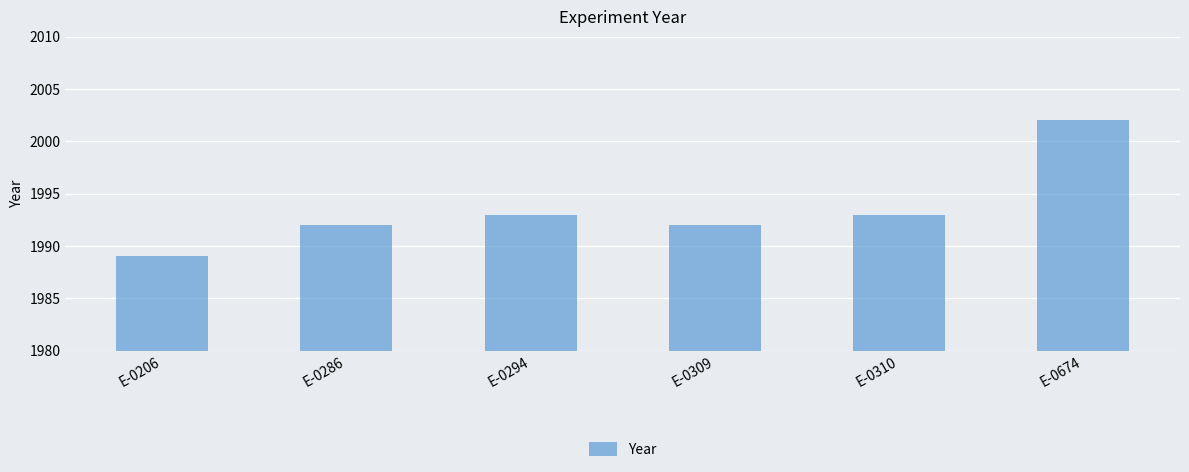

Are the bars horizontal?

No